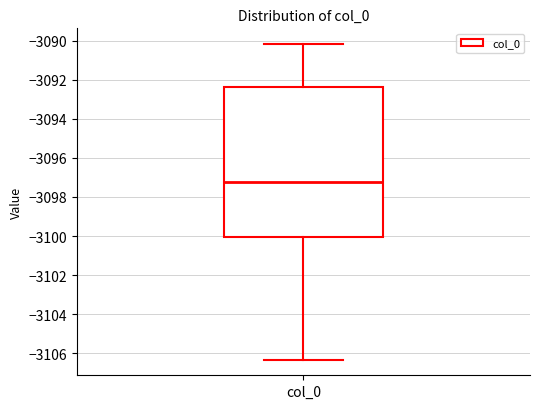

Read this box plot against the y-axis: the position of the median line, the range covered by the box, and the ends of both whiskers. The values are not printed on the chart, so give them approximately, as read against the axis.

median -3097.2, box -3100.0 to -3092.4, whiskers -3106.4 to -3090.2